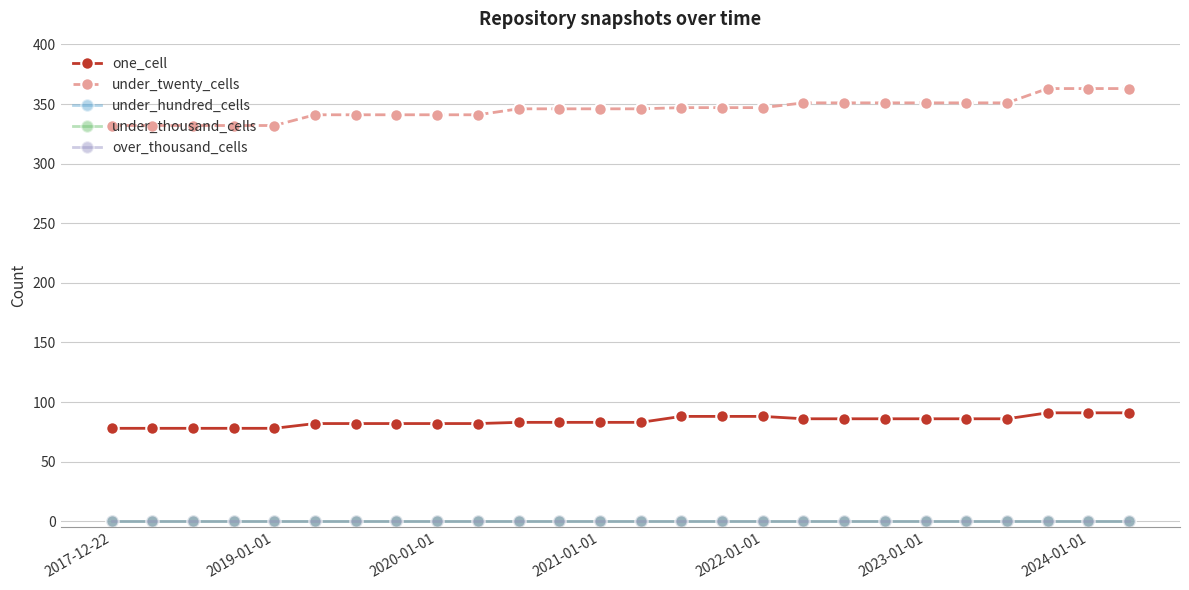

Is this an area chart (filled region under the line)?

No